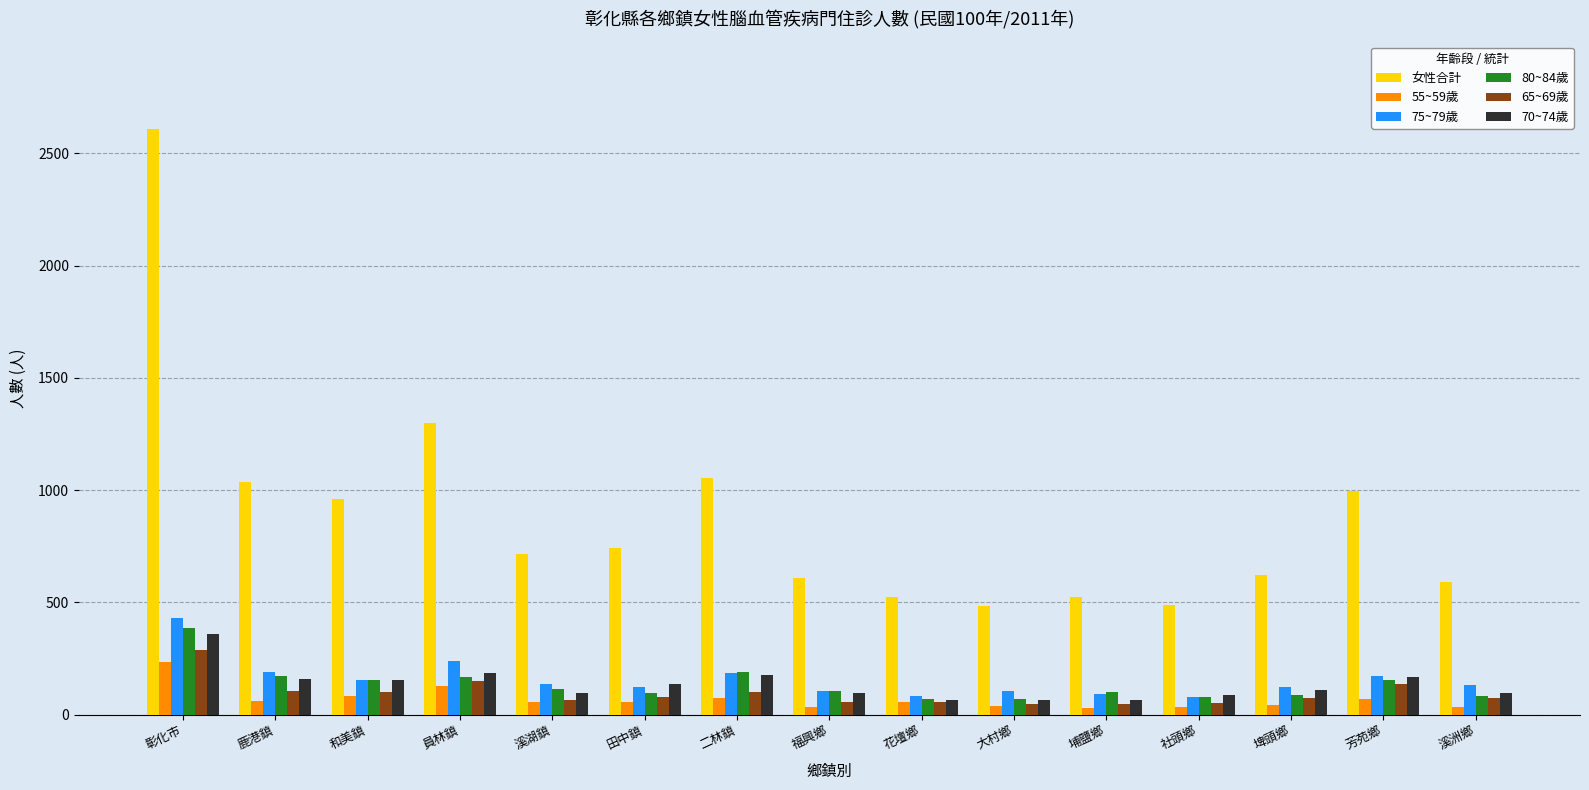

Is the value of 75~79歲 at 彰化市 greater than the value of 65~69歲 at 花壇鄉?

Yes